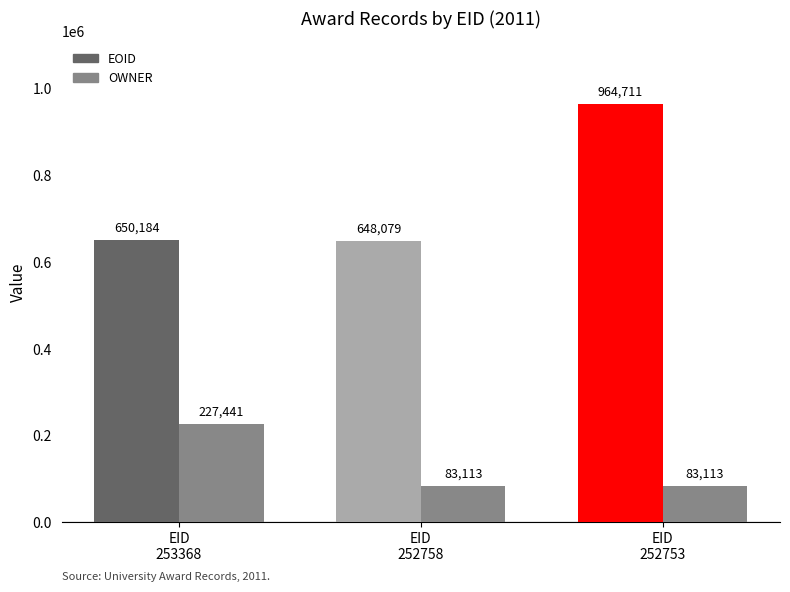

At which label does OWNER reach its peak?

EID
253368